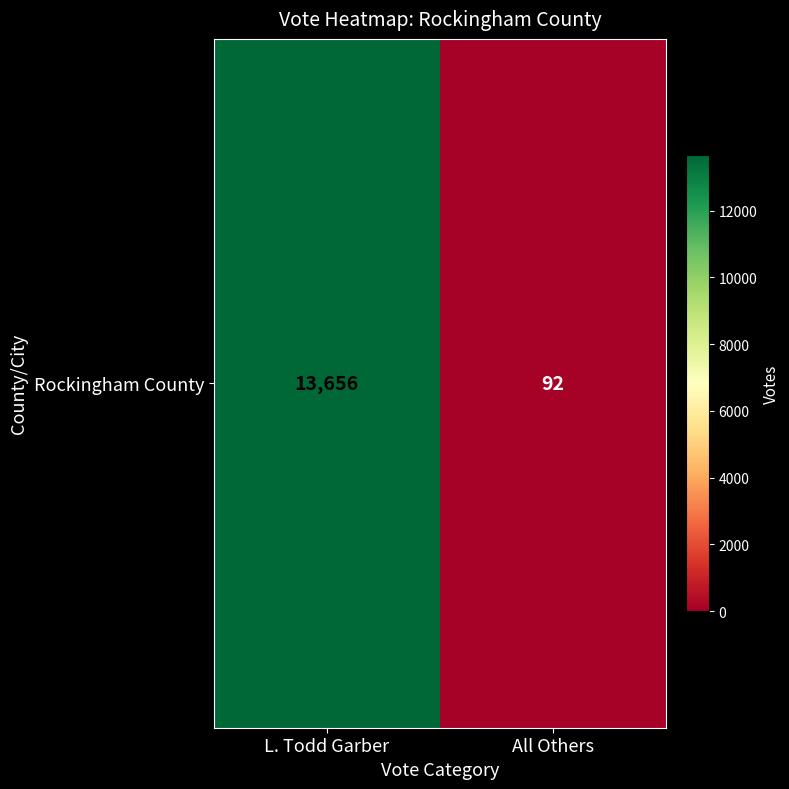

Rank the categories by value from lowest to highest.

All Others, L. Todd Garber